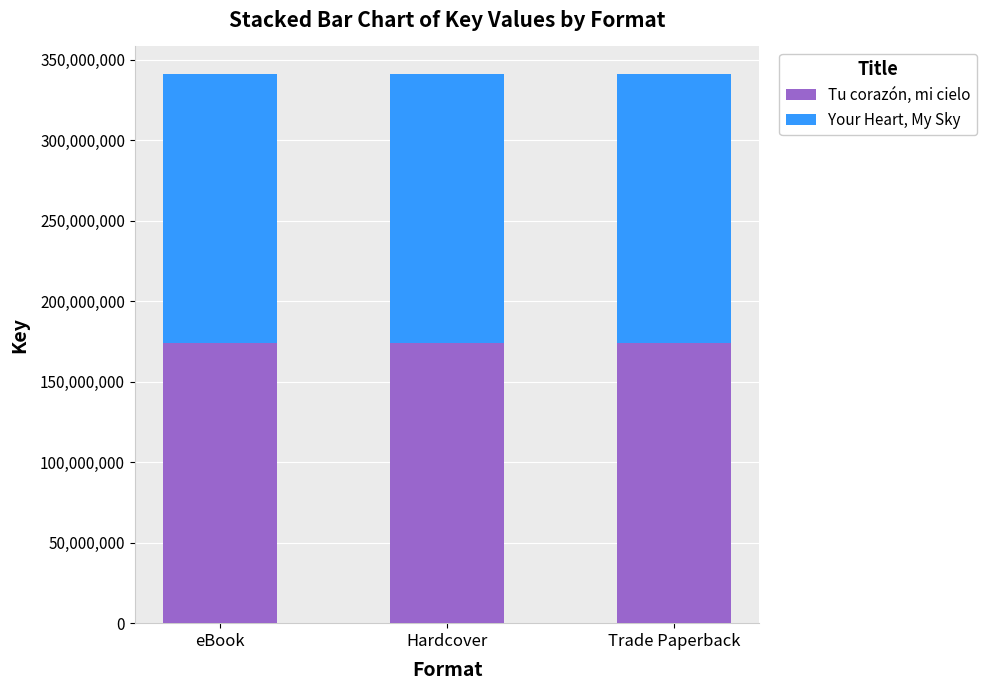

What are all the series names shown in the legend?

Tu corazón, mi cielo, Your Heart, My Sky